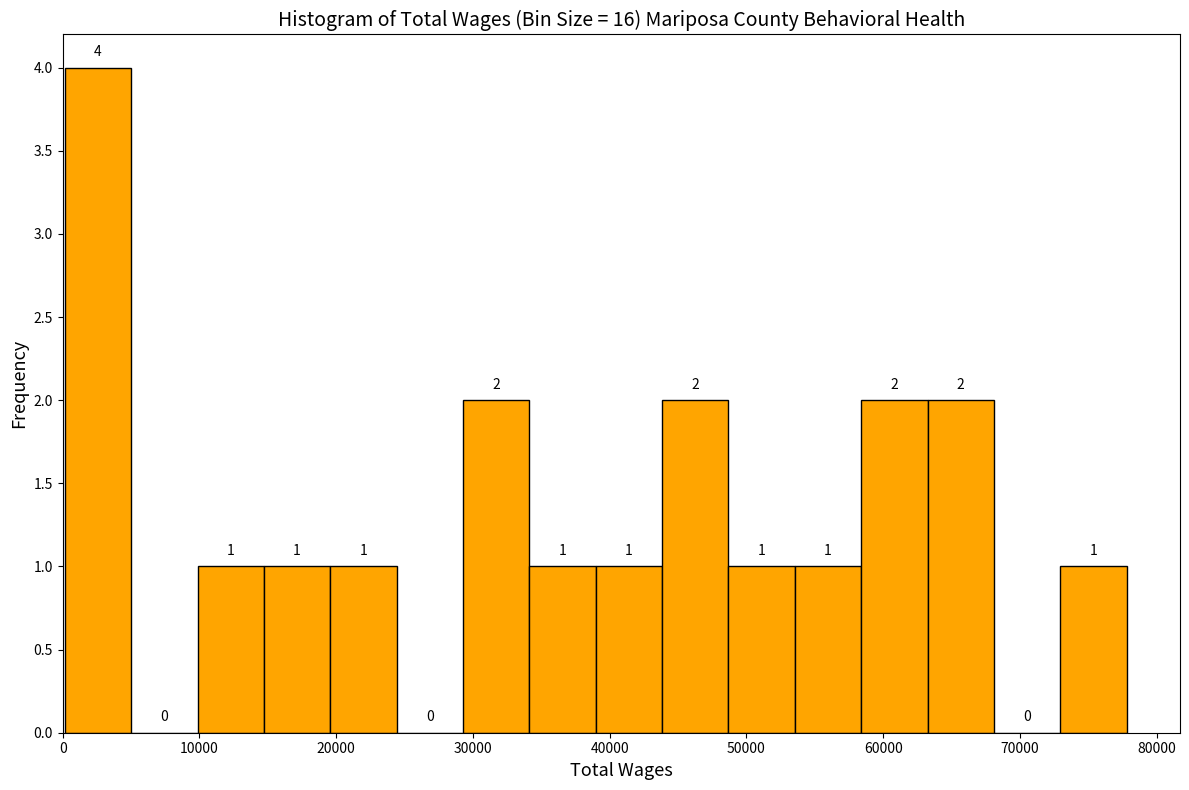

Reading left to right, list every bar in this chart as the range it spans on the x-axis followed by its height. The bar edges are not printed on the chart, so give them approximately, as read against the axis.

0 to 5000: 4
5000 to 10000: 0
10000 to 15000: 1
15000 to 20000: 1
20000 to 24000: 1
24000 to 29000: 0
29000 to 34000: 2
34000 to 39000: 1
39000 to 44000: 1
44000 to 49000: 2
49000 to 54000: 1
54000 to 58000: 1
58000 to 63000: 2
63000 to 68000: 2
68000 to 73000: 0
73000 to 78000: 1